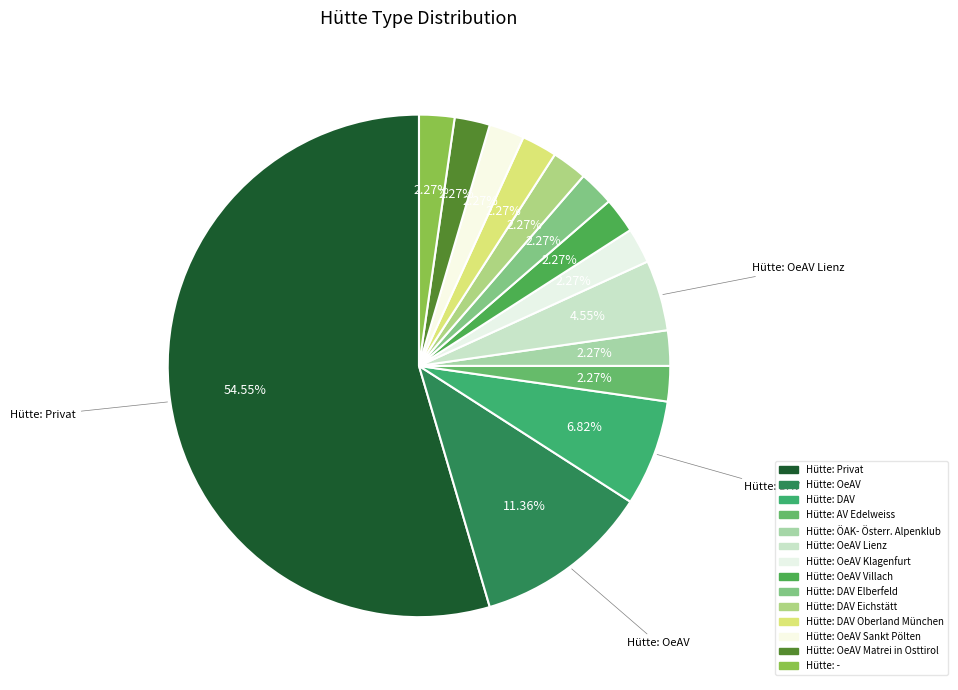

How many slices are in this pie chart?

14